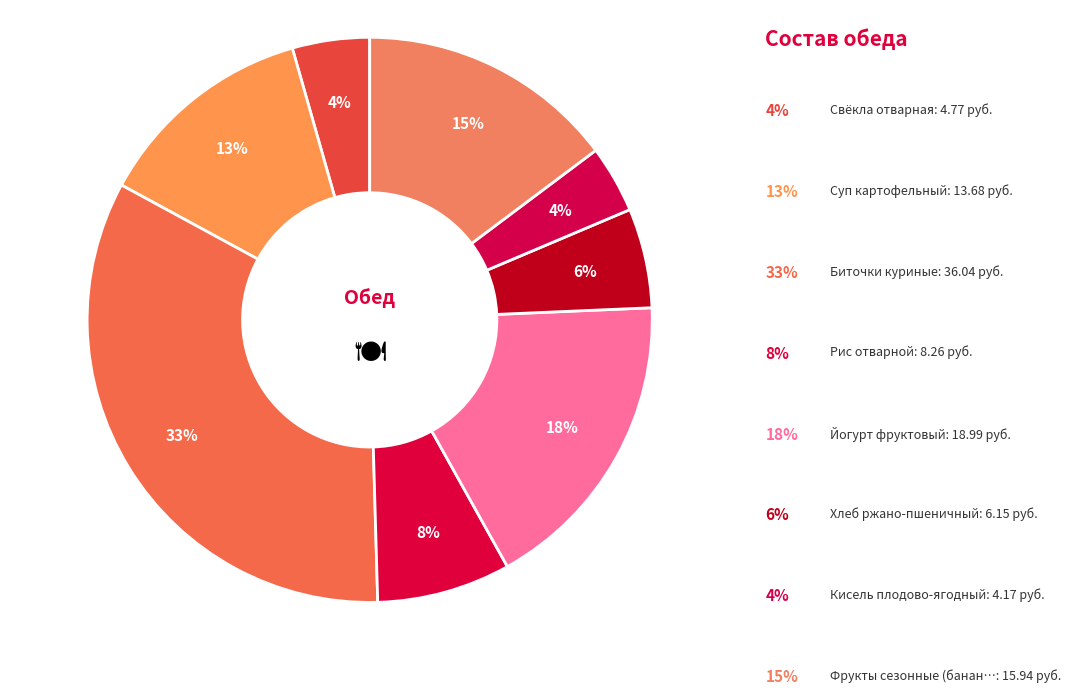

Which category has the biggest portion of the pie?

Биточки куриные